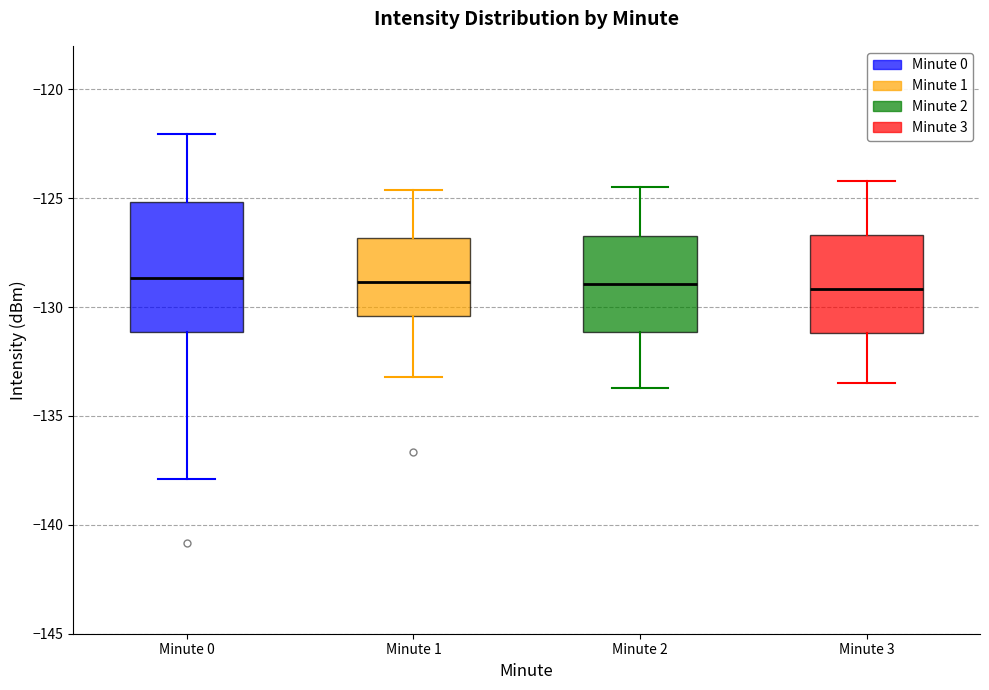

Reading left to right, transcribe this box plot: for each box, give where its median line is, the range the box spans, and where its two whiskers end, as read against the y-axis. The values are not printed on the chart, so give them approximately, as read against the axis.

Minute 0: median -128.5, box -131.0 to -125.0, whiskers -138.0 to -122.0
Minute 1: median -129.0, box -130.5 to -127.0, whiskers -133.0 to -124.5
Minute 2: median -129.0, box -131.0 to -126.5, whiskers -133.5 to -124.5
Minute 3: median -129.0, box -131.0 to -126.5, whiskers -133.5 to -124.0